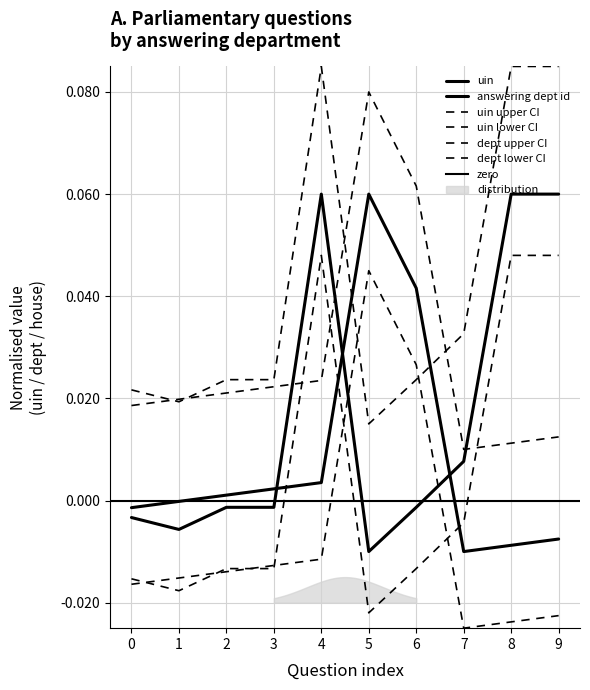

What is the difference between the maximum and minimum values in the uin series?

0.1